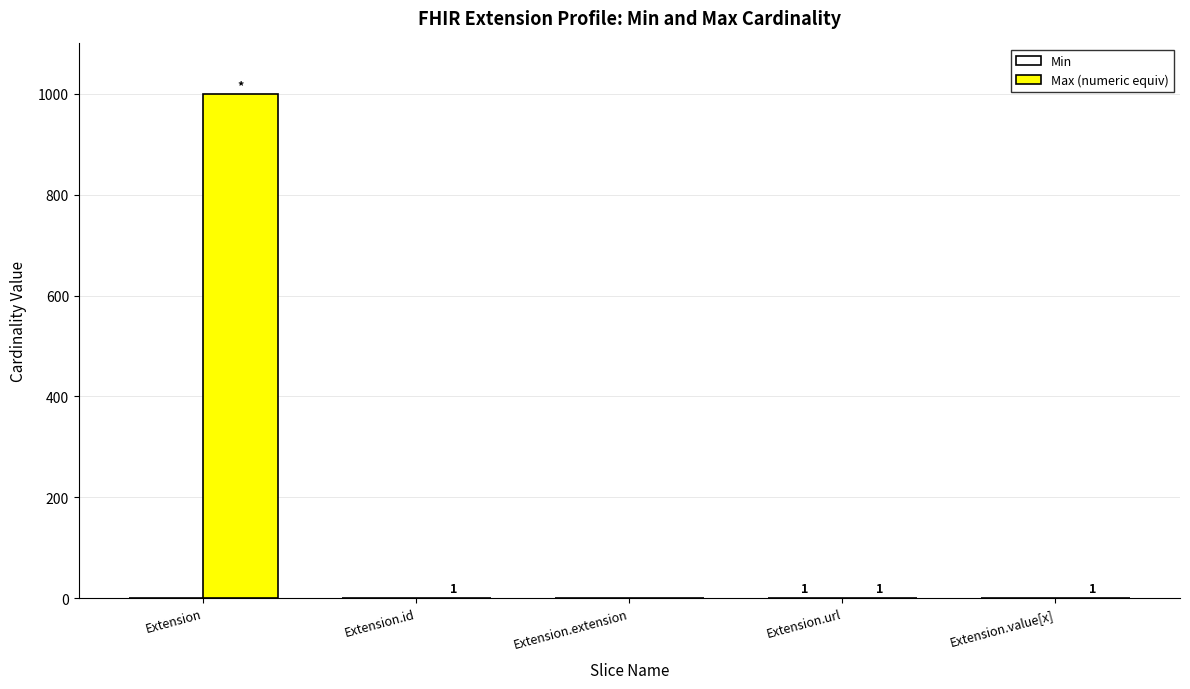

Which category has the highest value in the Max (numeric equiv) series?

Extension